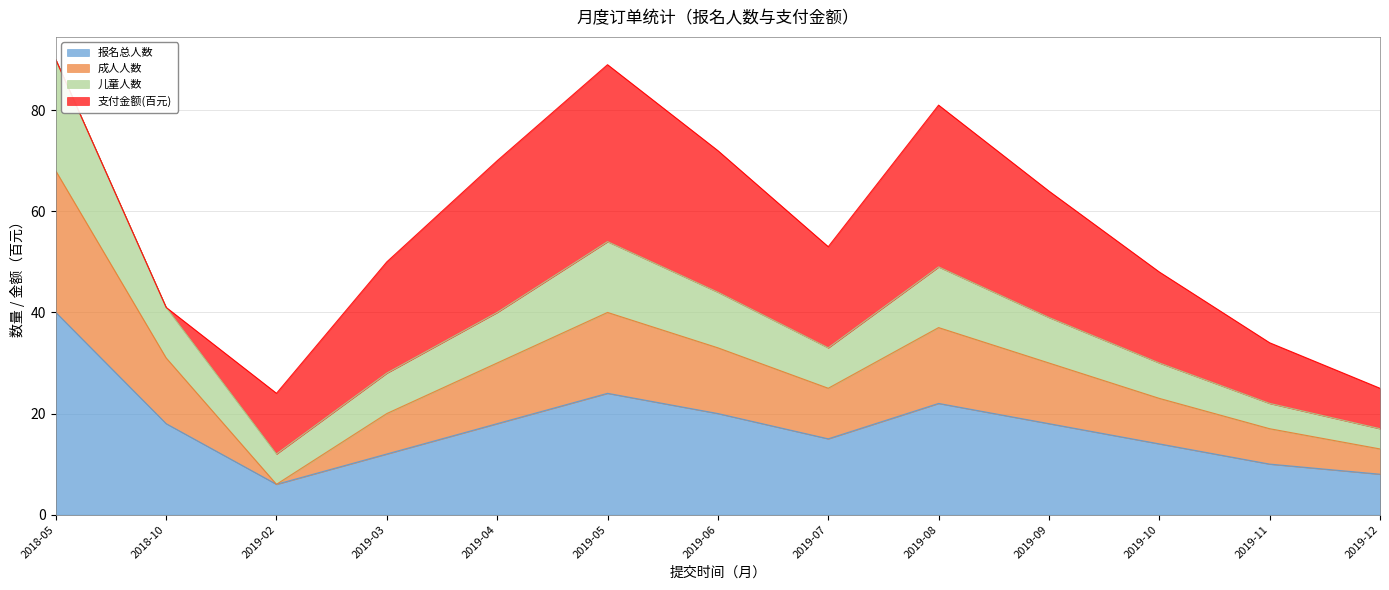

The value of 报名总人数 at 2018-05 is 40. True or false?

True